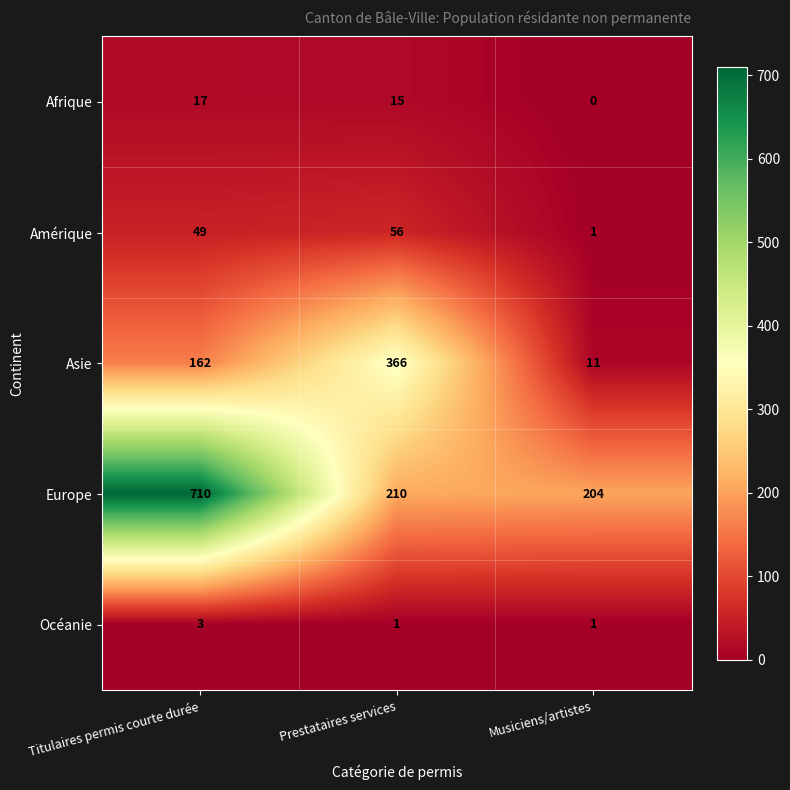

What is the spread (max minus min) of values at Musiciens/artistes?

204